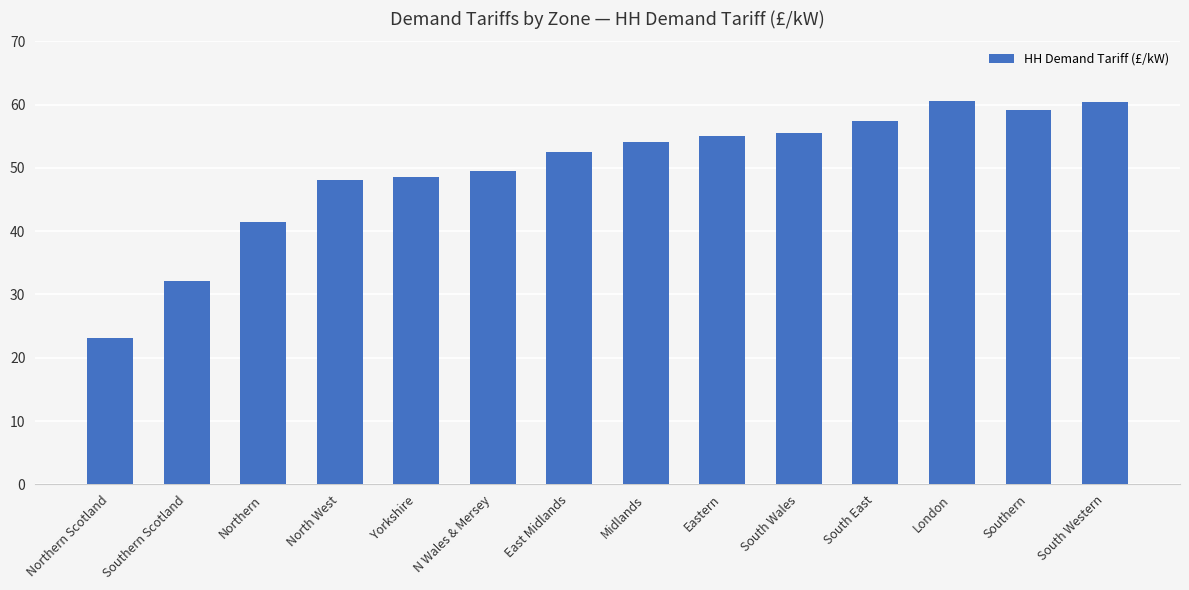

What is the sum of all values?

697.4